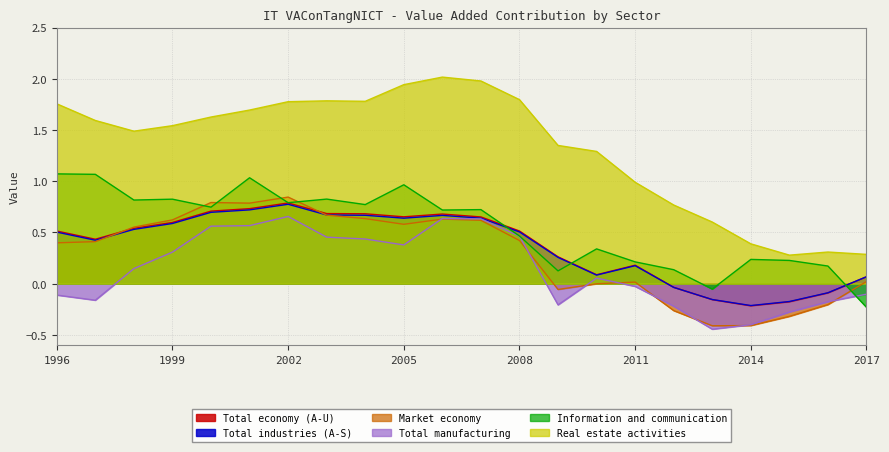

How many values in the Market economy series are below 0?

7